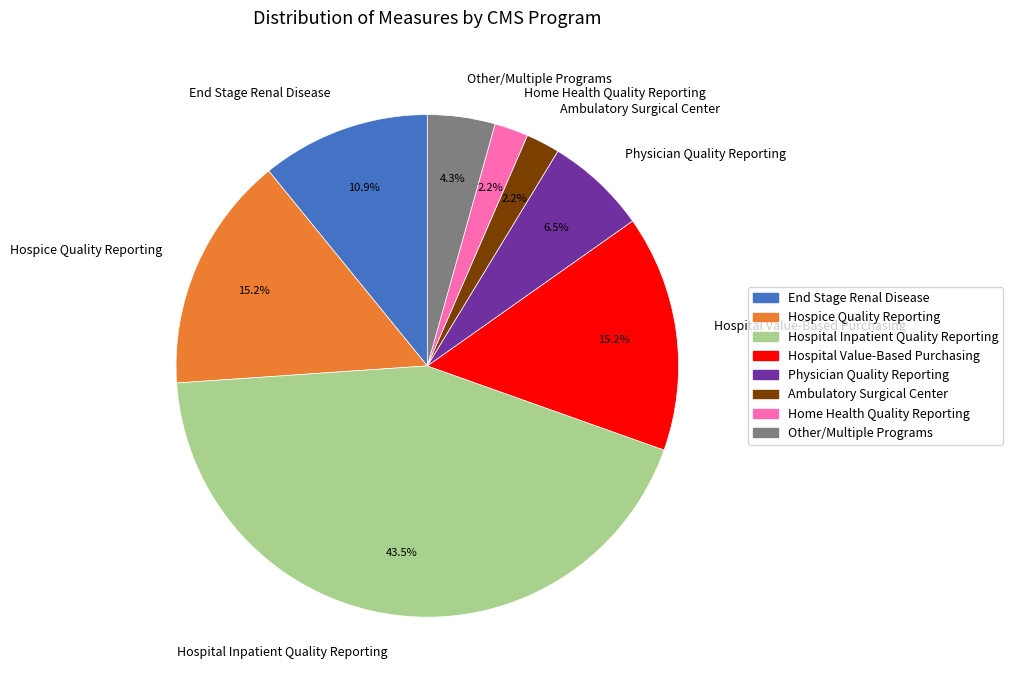

Does Hospital Value-Based Purchasing represent more than half of the total?

No